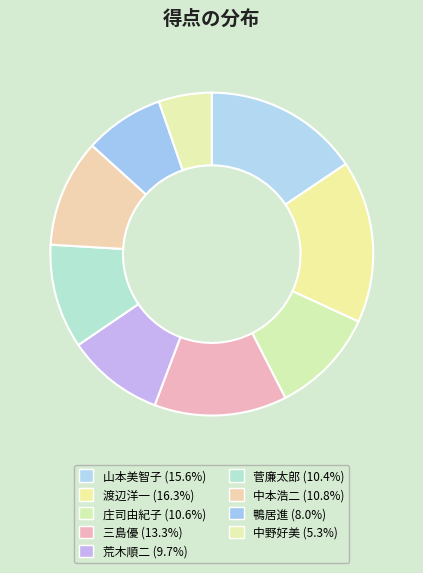

To the nearest percent, what is the average slice percentage?

11%